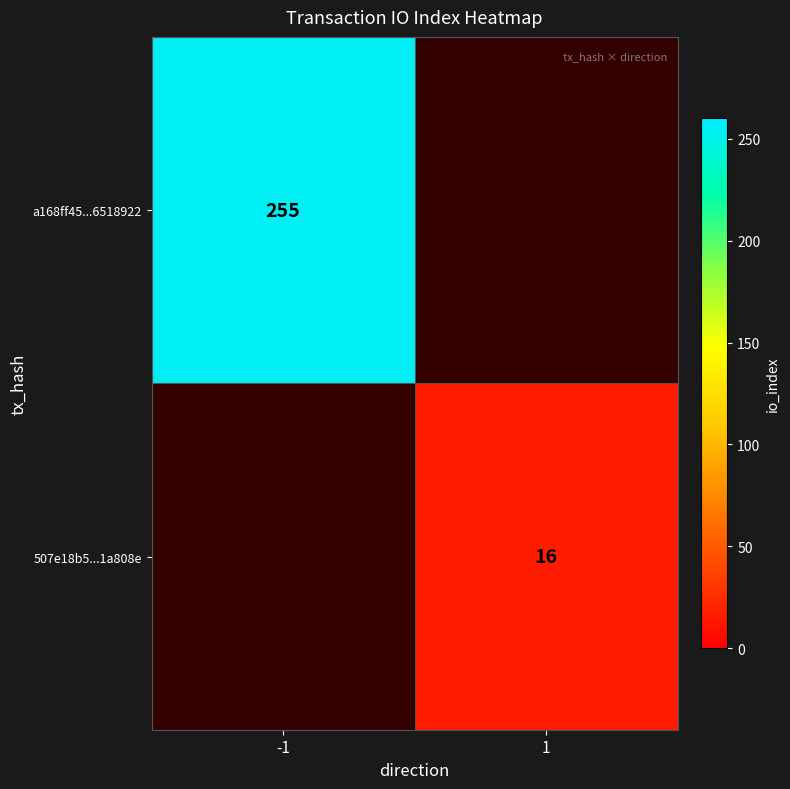

The value of a168ff45...6518922 at -1 is 98. True or false?

False